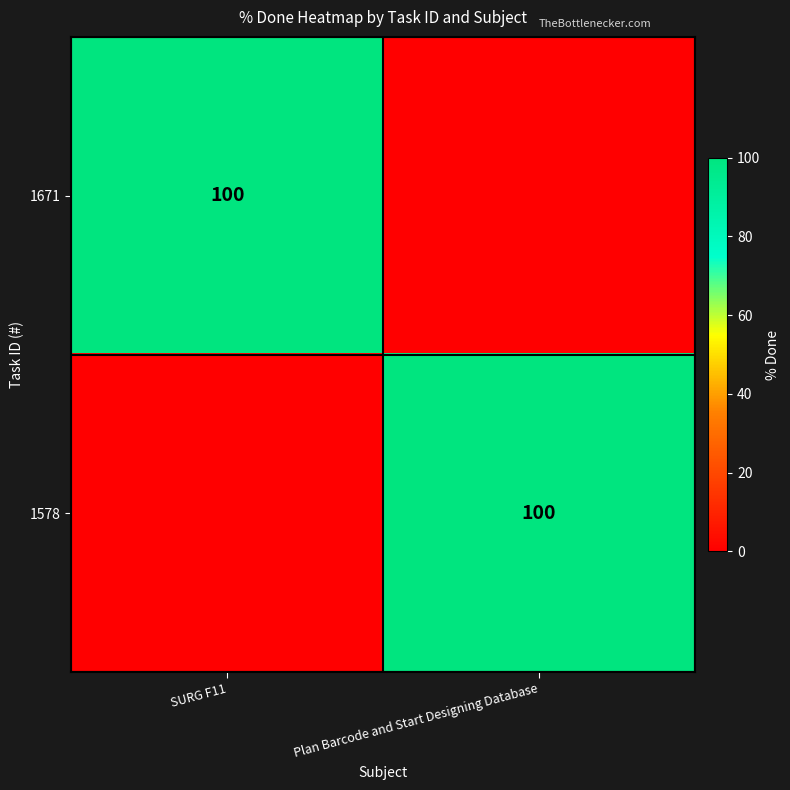

At how many categories does at least one series exceed 62?

2